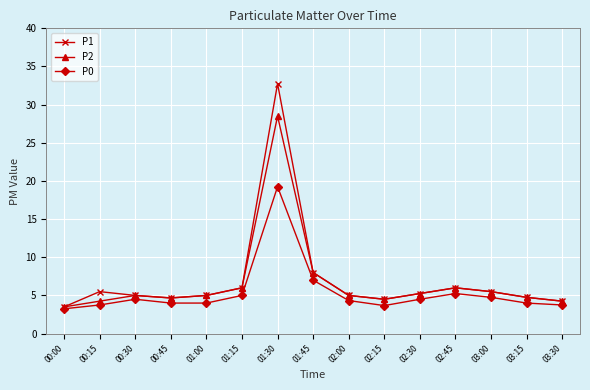

Rank the series by their maximum value, from lowest to highest.

P0, P2, P1